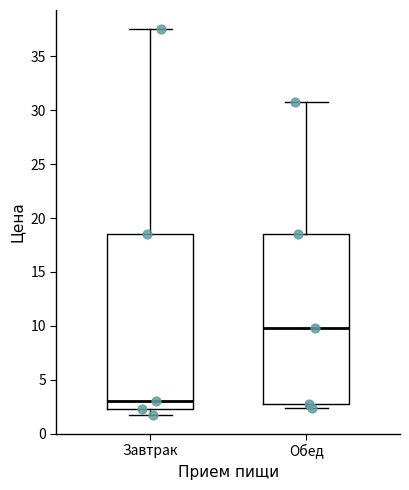

Reading left to right, transcribe this box plot: for each box, give where its median line is, the range the box spans, and where its two whiskers end, as read against the y-axis. The values are not printed on the chart, so give them approximately, as read against the axis.

Завтрак: median 3.0, box 2.5 to 18.5, whiskers 2.0 to 37.5
Обед: median 10.0, box 2.5 to 18.5, whiskers 2.5 (just below the box's lower edge) to 30.5